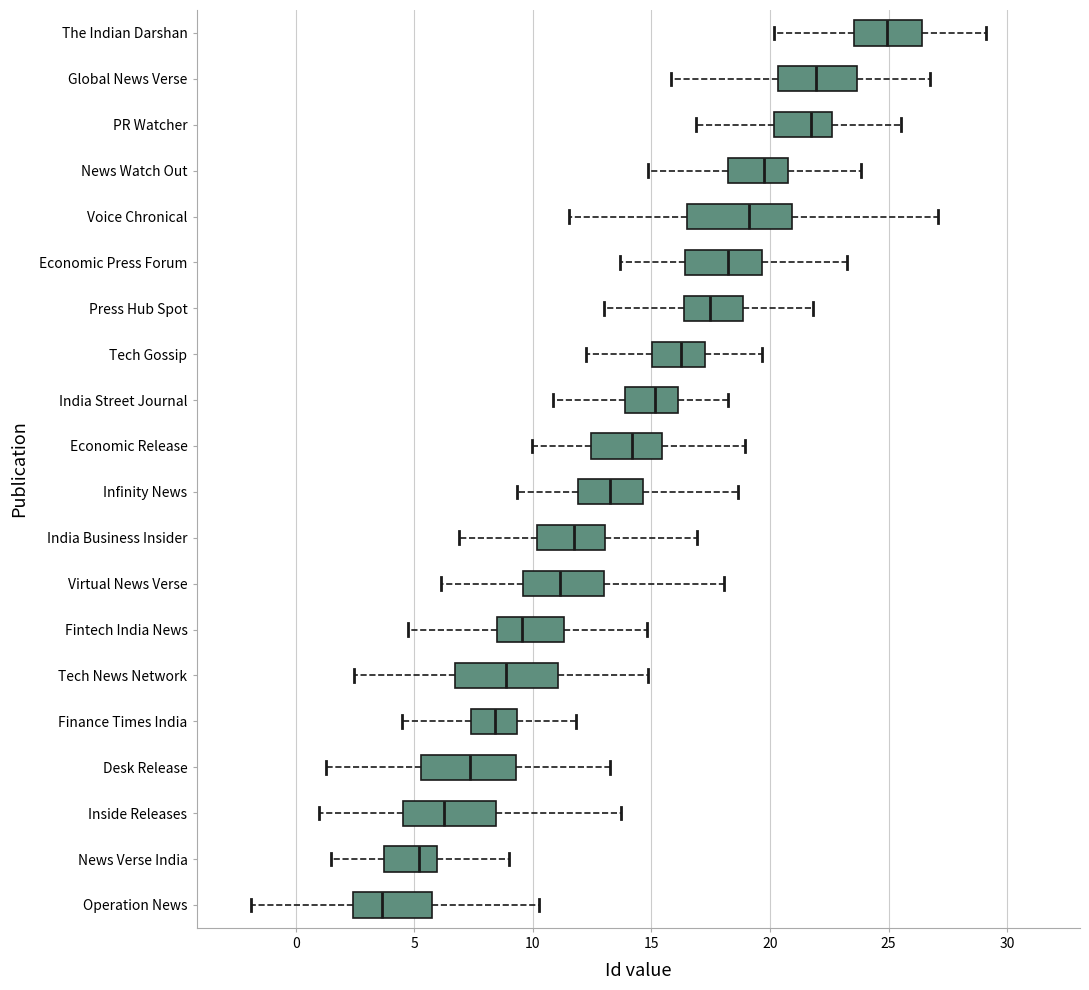

Reading bottom to top, transcribe this box plot: for each box, give where its median line is, the range the box spans, and where its two whiskers end, as read against the x-axis. The values are not printed on the chart, so give them approximately, as read against the axis.

Operation News: median 3.5, box 2.5 to 6.0, whiskers -2.0 to 10.0
News Verse India: median 5.0, box 3.5 to 6.0, whiskers 1.5 to 9.0
Inside Releases: median 6.5, box 4.5 to 8.5, whiskers 1.0 to 13.5
Desk Release: median 7.5, box 5.5 to 9.5, whiskers 1.5 to 13.0
Finance Times India: median 8.5, box 7.5 to 9.5, whiskers 4.5 to 12.0
Tech News Network: median 9.0, box 6.5 to 11.0, whiskers 2.5 to 15.0
Fintech India News: median 9.5, box 8.5 to 11.5, whiskers 4.5 to 15.0
Virtual News Verse: median 11.0, box 9.5 to 13.0, whiskers 6.0 to 18.0
India Business Insider: median 11.5, box 10.0 to 13.0, whiskers 7.0 to 17.0
Infinity News: median 13.0, box 12.0 to 14.5, whiskers 9.5 to 18.5
Economic Release: median 14.0, box 12.5 to 15.5, whiskers 10.0 to 19.0
India Street Journal: median 15.0, box 14.0 to 16.0, whiskers 11.0 to 18.0
Tech Gossip: median 16.0, box 15.0 to 17.5, whiskers 12.5 to 19.5
Press Hub Spot: median 17.5, box 16.5 to 19.0, whiskers 13.0 to 22.0
Economic Press Forum: median 18.0, box 16.5 to 19.5, whiskers 13.5 to 23.5
Voice Chronical: median 19.0, box 16.5 to 21.0, whiskers 11.5 to 27.0
News Watch Out: median 20.0, box 18.0 to 20.5, whiskers 15.0 to 24.0
PR Watcher: median 21.5, box 20.0 to 22.5, whiskers 17.0 to 25.5
Global News Verse: median 22.0, box 20.5 to 23.5, whiskers 16.0 to 27.0
The Indian Darshan: median 25.0, box 23.5 to 26.5, whiskers 20.0 to 29.0